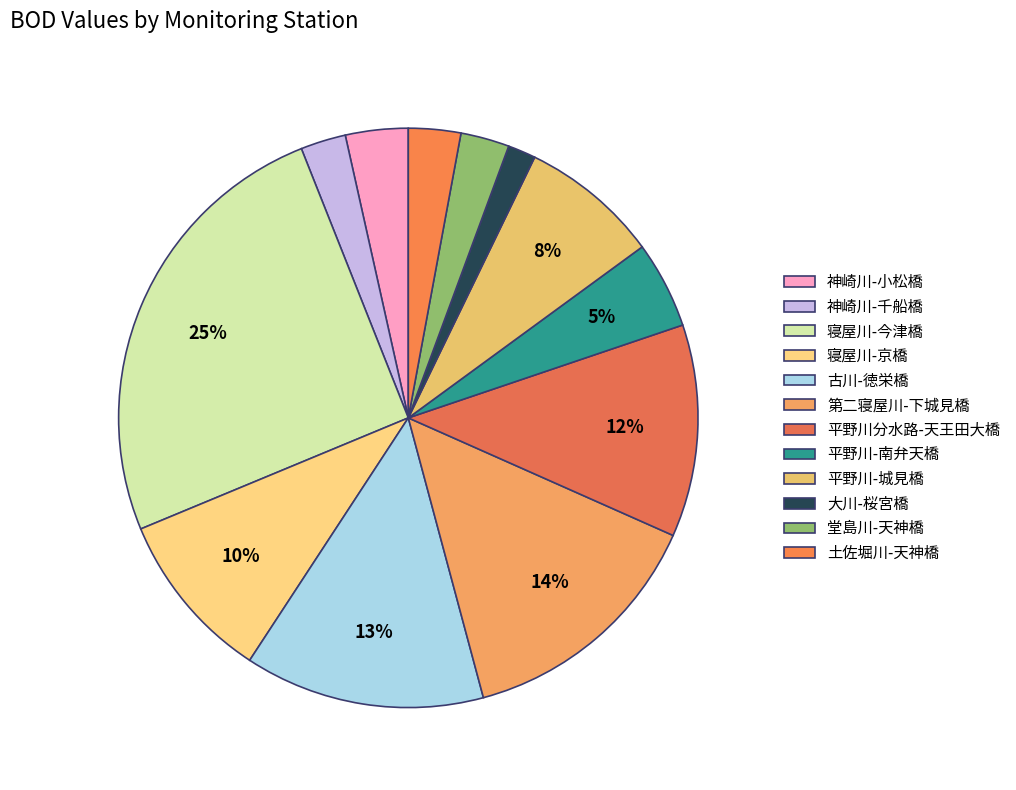

How many segments does this pie chart have?

12